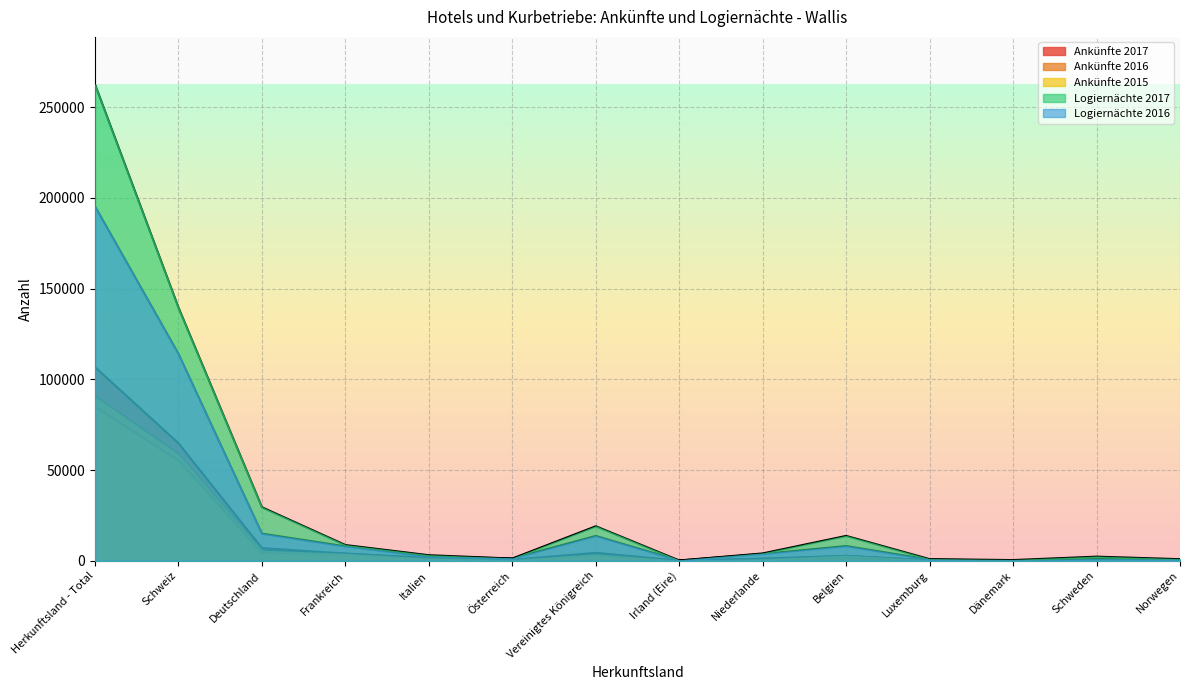

Reading left to right, what are all the values shown in this chart?

Ankünfte 2017: Herkunftsland - Total=106725	Schweiz=64761	Deutschland=7015	Frankreich=4014	Italien=1616	Österreich=581	Vereinigtes Königreich=4414	Irland (Eire)=64	Niederlande=1231	Belgien=2718	Luxemburg=190	Dänemark=113	Schweden=525	Norwegen=291
Ankünfte 2016: Herkunftsland - Total=84866	Schweiz=55406	Deutschland=4535	Frankreich=3961	Italien=1258	Österreich=506	Vereinigtes Königreich=3254	Irland (Eire)=39	Niederlande=1107	Belgien=1477	Luxemburg=116	Dänemark=56	Schweden=234	Norwegen=238
Ankünfte 2015: Herkunftsland - Total=90457	Schweiz=58672	Deutschland=5525	Frankreich=3841	Italien=1292	Österreich=477	Vereinigtes Königreich=3550	Irland (Eire)=55	Niederlande=813	Belgien=2758	Luxemburg=254	Dänemark=95	Schweden=521	Norwegen=229
Logiernächte 2017: Herkunftsland - Total=262414	Schweiz=139495	Deutschland=29493	Frankreich=8692	Italien=3092	Österreich=1259	Vereinigtes Königreich=19037	Irland (Eire)=185	Niederlande=4079	Belgien=13729	Luxemburg=930	Dänemark=415	Schweden=2306	Norwegen=917
Logiernächte 2016: Herkunftsland - Total=195246	Schweiz=114015	Deutschland=14979	Frankreich=7971	Italien=2321	Österreich=1296	Vereinigtes Königreich=13703	Irland (Eire)=178	Niederlande=3782	Belgien=8137	Luxemburg=670	Dänemark=178	Schweden=966	Norwegen=624